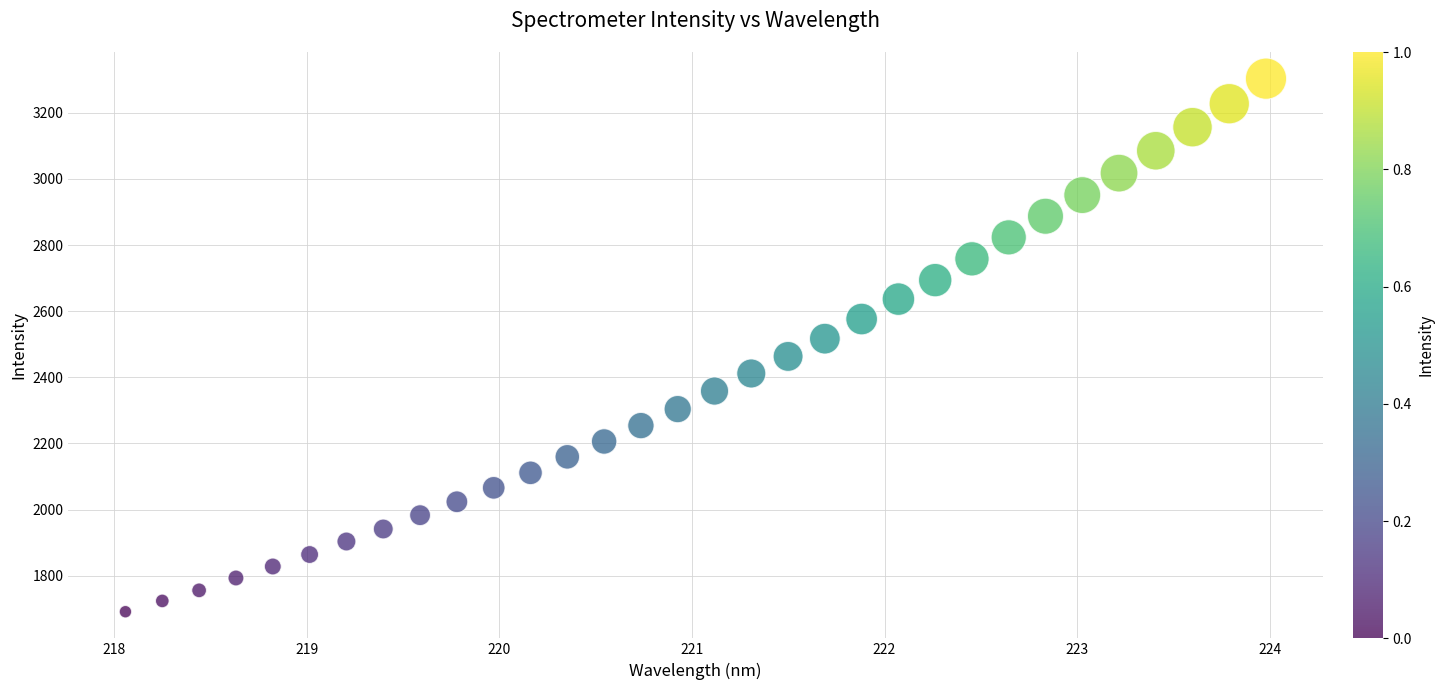

What is the range of X values (max minus min)?

5.9